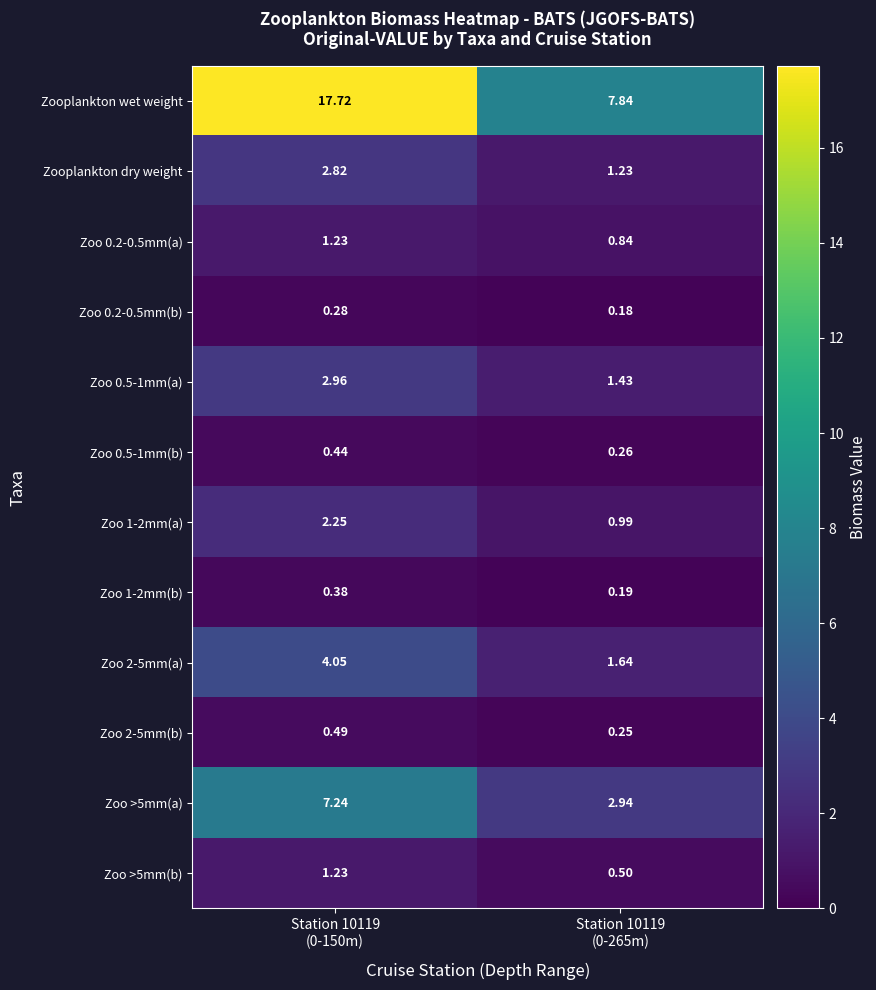

Which series has the largest total across all categories?

Zooplankton wet weight